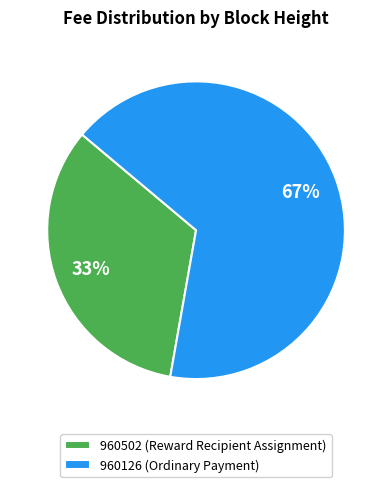

To the nearest percent, what percentage of the pie is 960502?

33%